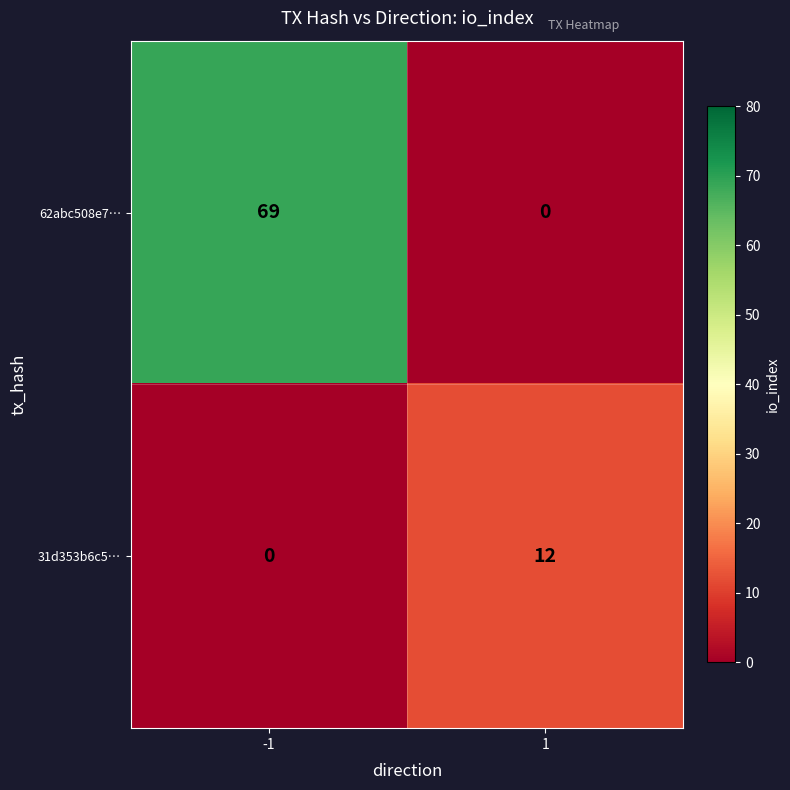

Which series has the largest total across all categories?

62abc508e7…